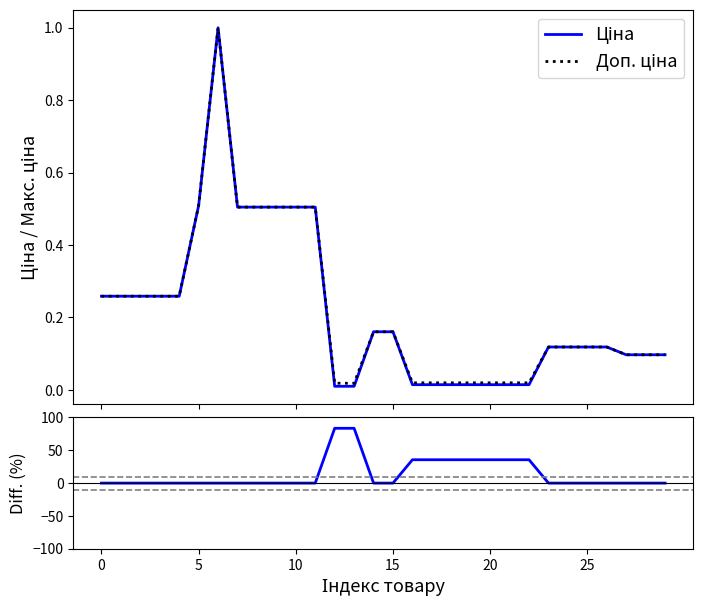

How many lines are shown in the chart?

3